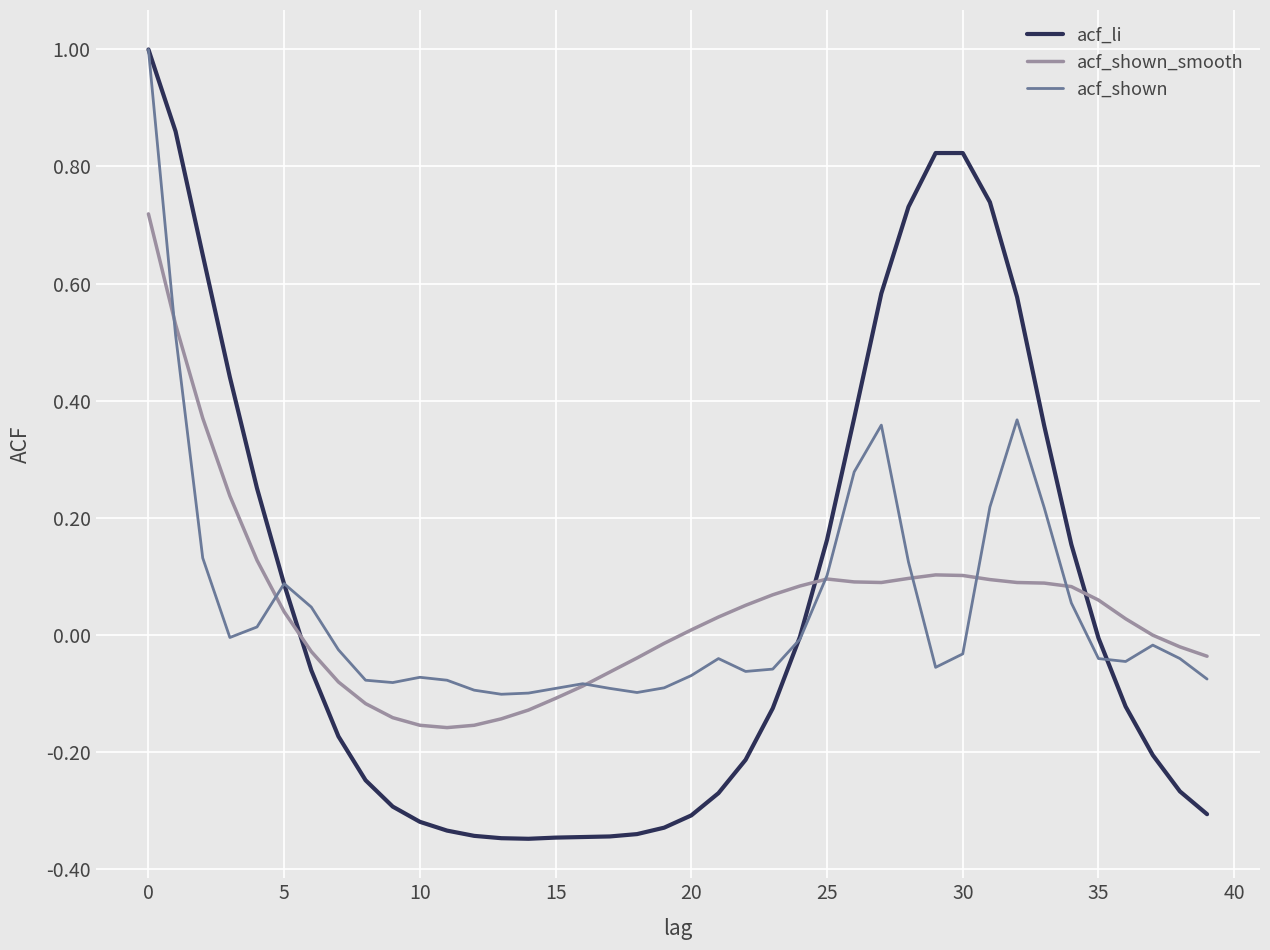

Which series has the largest range (max minus min)?

acf_li